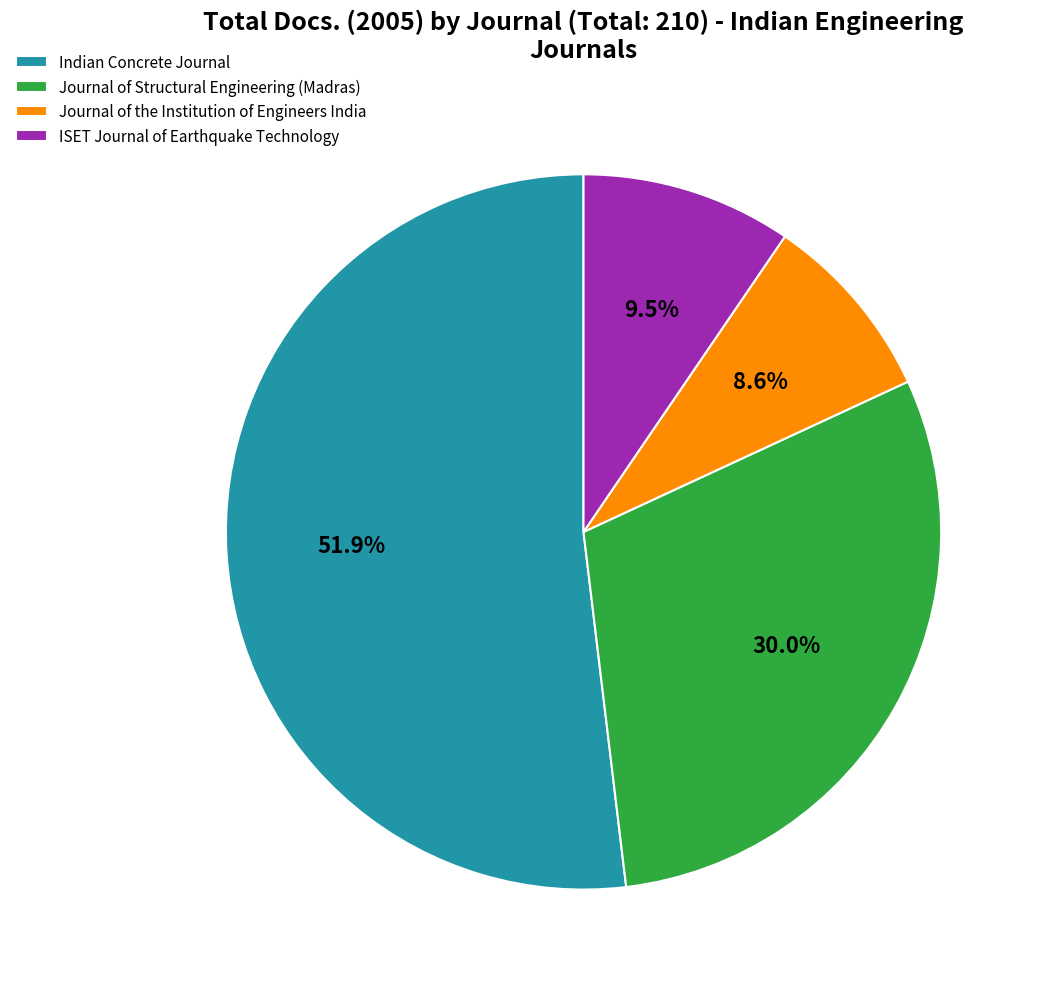

Is it true that Journal of Structural Engineering (Madras) is 19% of the pie?

False